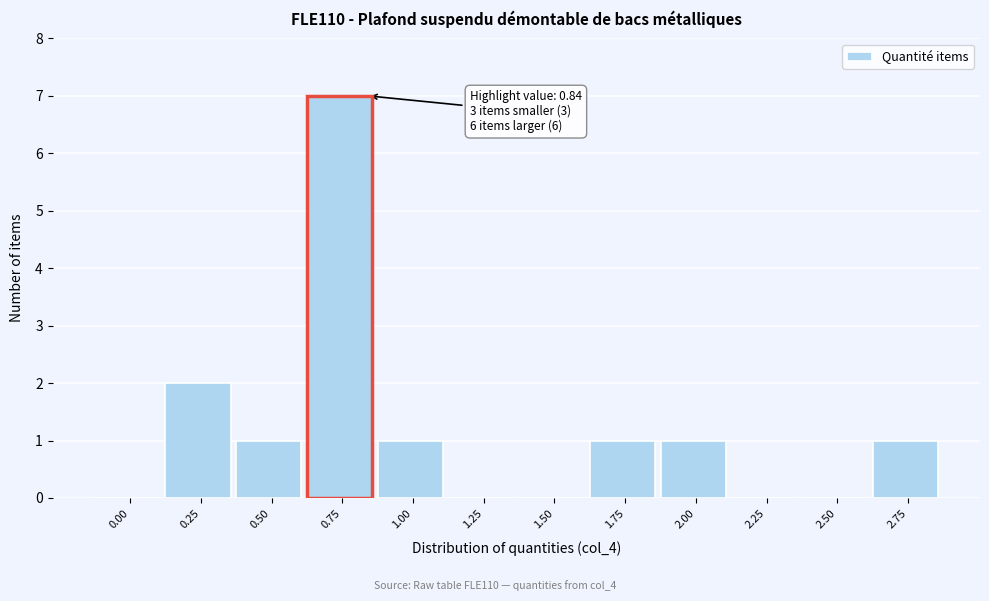

Reading left to right, transcribe all the data shown in this chart.

0.00=0	0.25=2	0.50=1	1.00=1	1.25=0	1.50=0	1.75=1	2.00=1	2.25=0	2.50=0	2.75=1